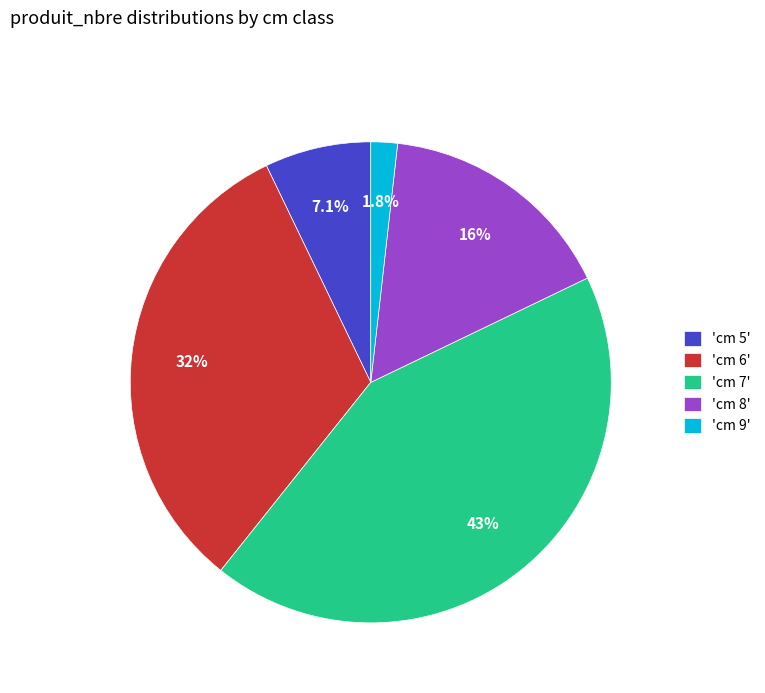

What is the largest slice in the pie chart?

'cm 7'